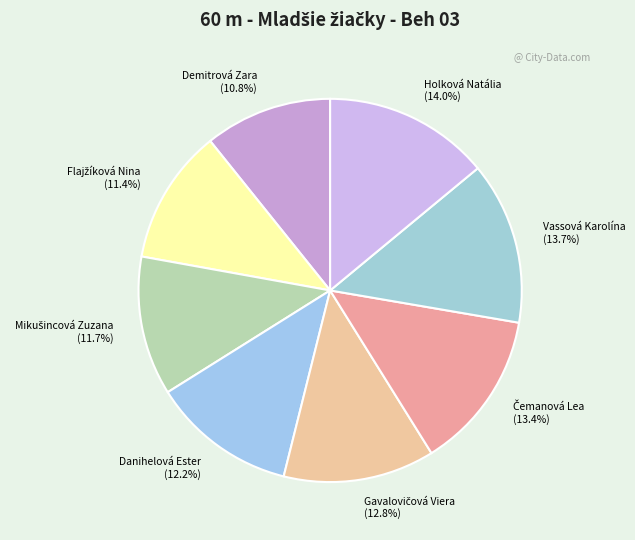

What percentage do Holková Natália (14.0%) and Vassová Karolína (13.7%) together represent?

27.7%